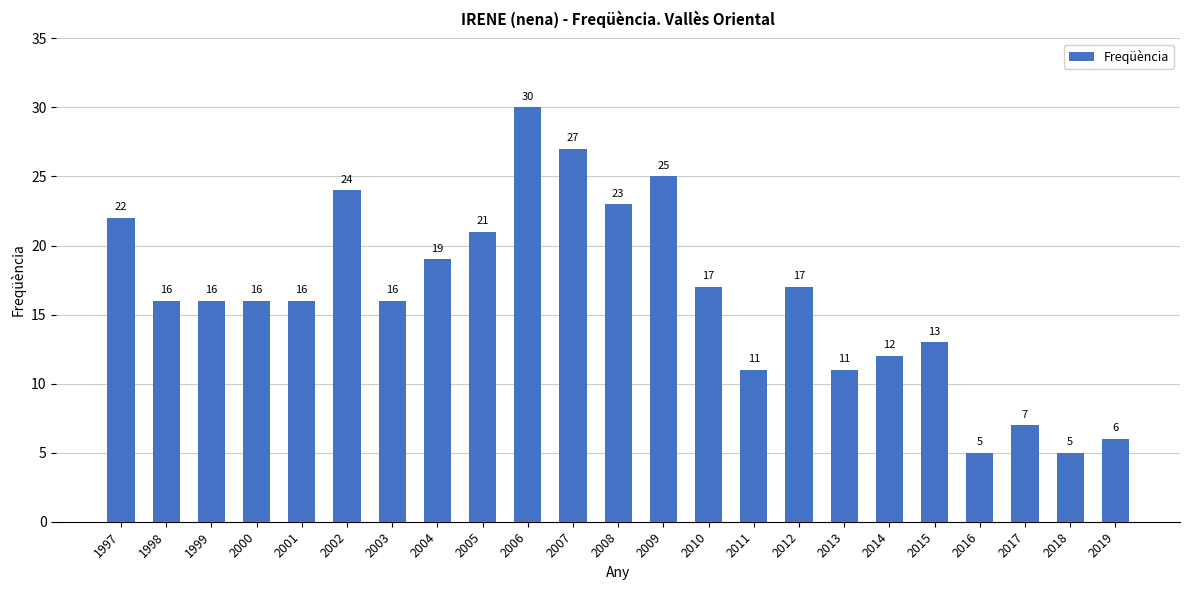

The chart shows a value of 34 at 2002. True or false?

False